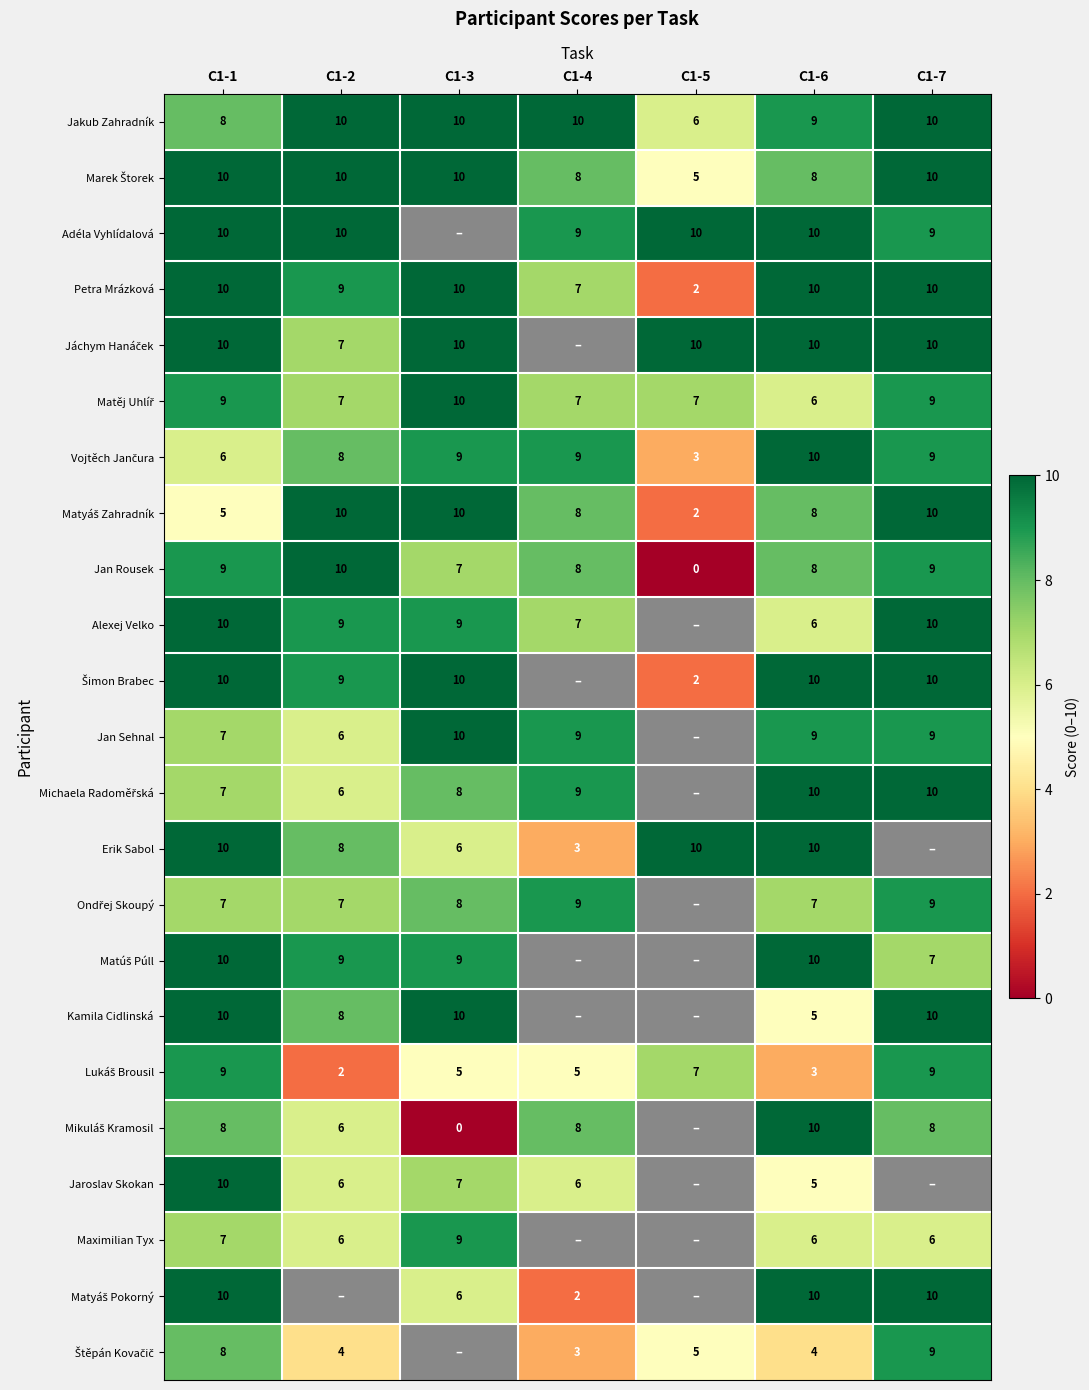

Is it true that Petra Mrázková equals 10 at C1-7?

True